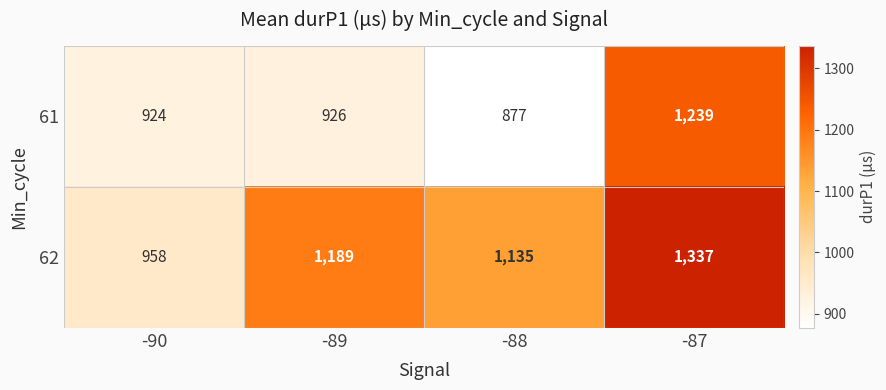

Is it true that 62 equals 1189 at -89?

True